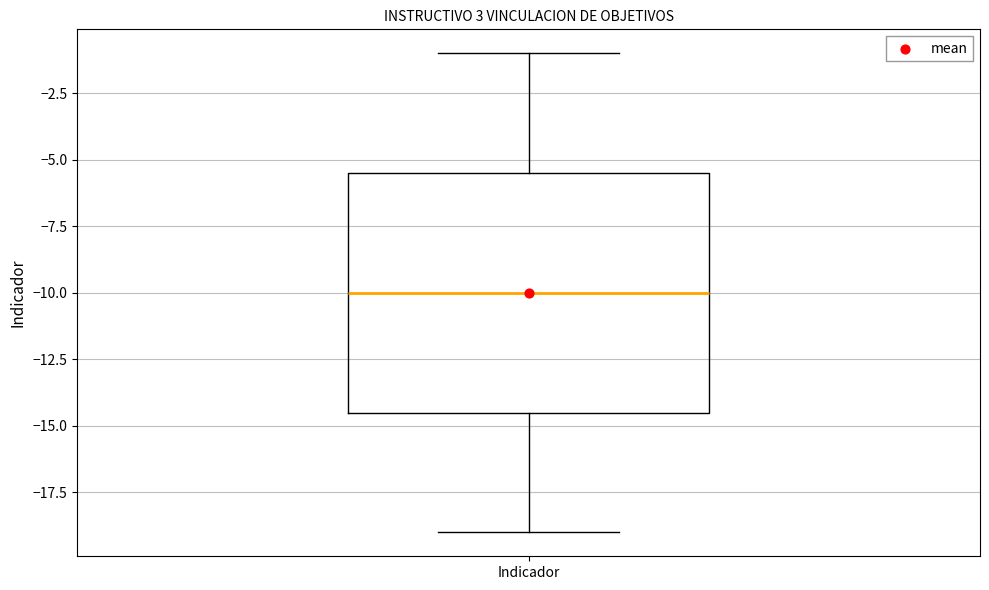

Transcribe this box plot: give where the median line is, the range the box spans, and where the two whiskers end, as read against the y-axis. The values are not printed on the chart, so give them approximately, as read against the axis.

median -10.0, box -14.5 to -5.5, whiskers -19.0 to -1.0